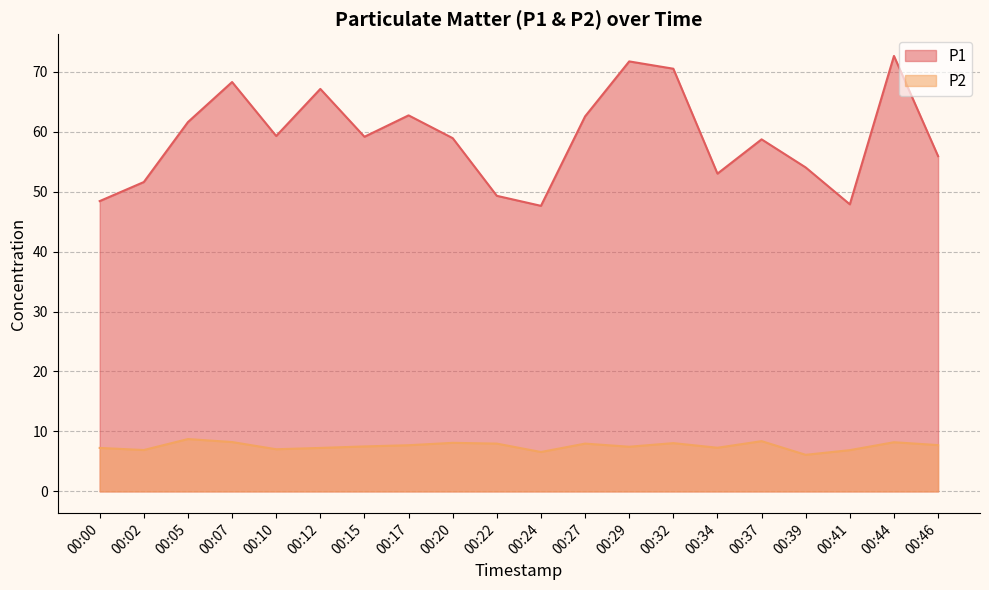

What is the value of the P1 point at the 12th from the left?

62.5